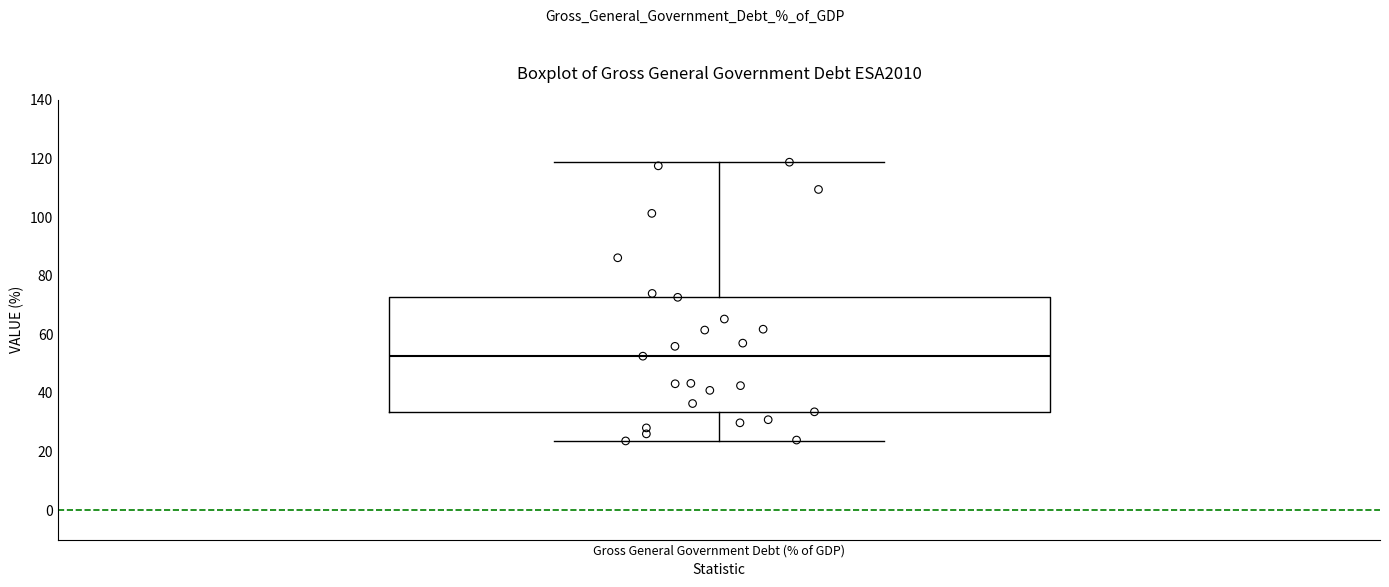

Where is the lower edge of the box for Gross General Government Debt (% of GDP) on the y-axis? The values are not printed on the chart, so give them approximately, as read against the axis.

34